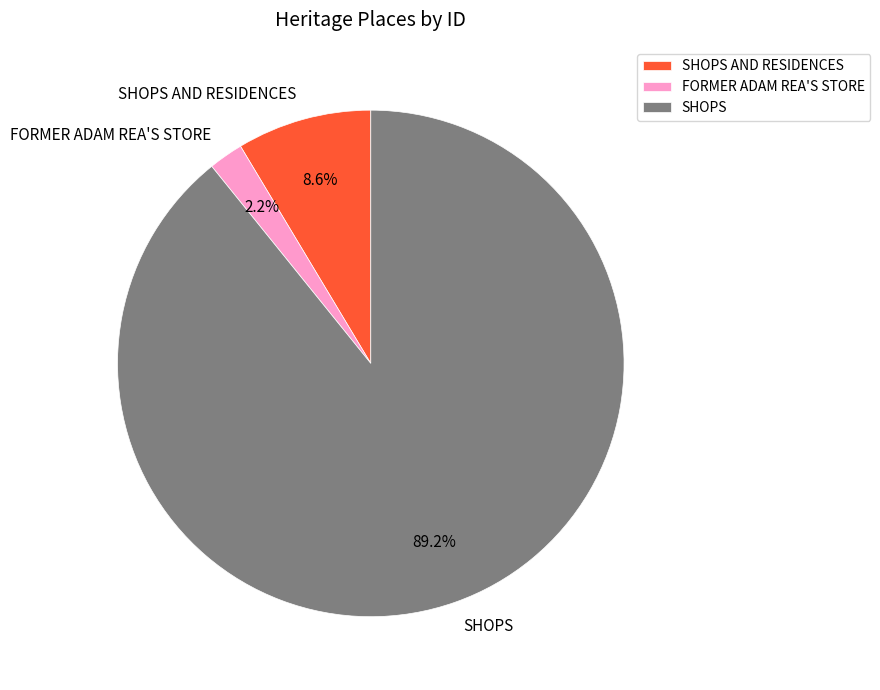

The SHOPS slice represents 80% of the pie. True or false?

False